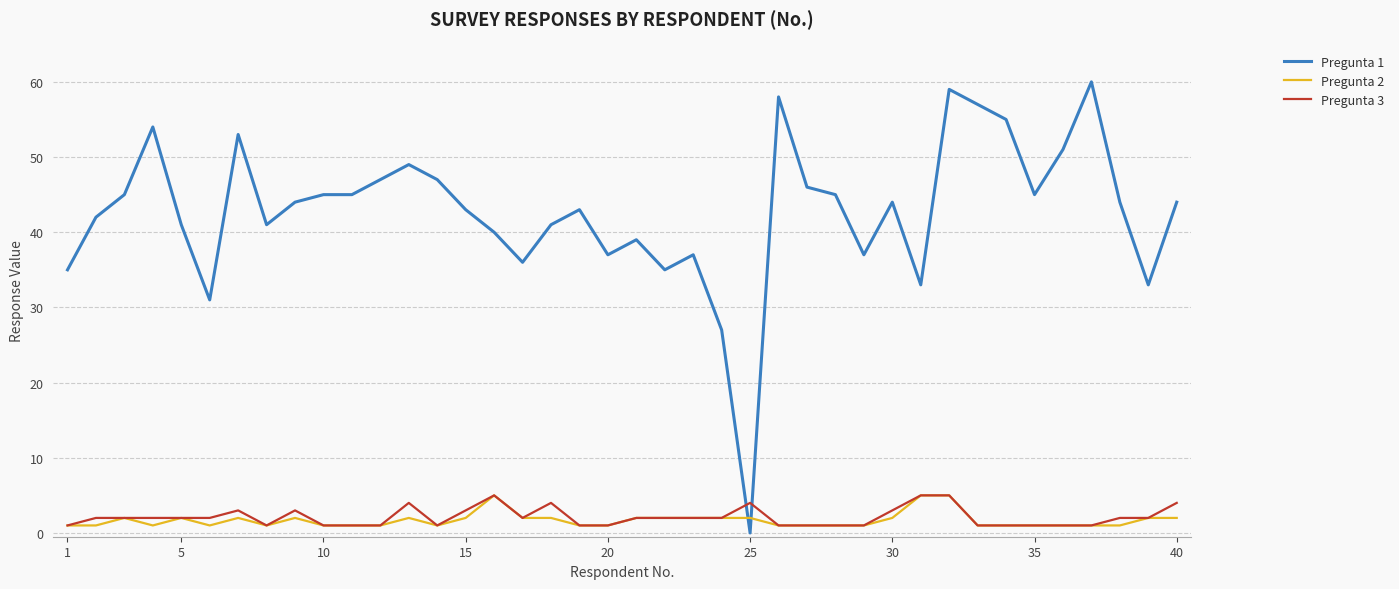

Which series ends up on top after the final intersection of Pregunta 3 and Pregunta 1?

Pregunta 1